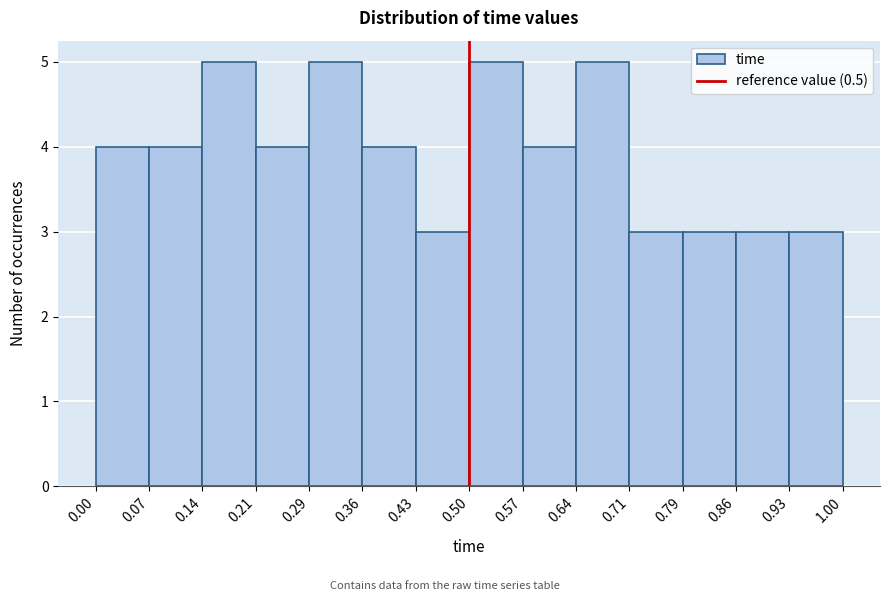

Reading left to right, transcribe this chart: for each bar, give the range it covers on the x-axis and its height. The values are not printed on the chart, so give them approximately, as read against the axis.

0.00 to 0.07: 4
0.07 to 0.14: 4
0.14 to 0.21: 5
0.21 to 0.29: 4
0.29 to 0.36: 5
0.36 to 0.43: 4
0.43 to 0.50: 3
0.50 to 0.57: 5
0.57 to 0.64: 4
0.64 to 0.71: 5
0.71 to 0.79: 3
0.79 to 0.86: 3
0.86 to 0.93: 3
0.93 to 1.00: 3